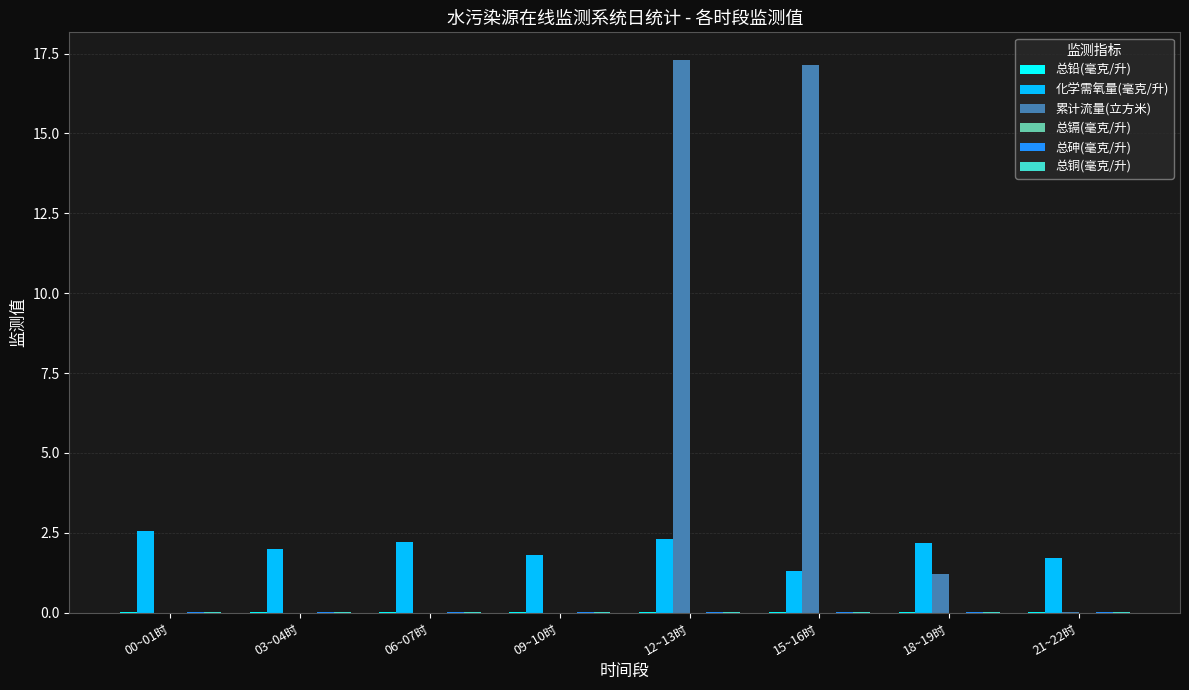

What is the sum of all 累计流量(立方米) values?

35.7